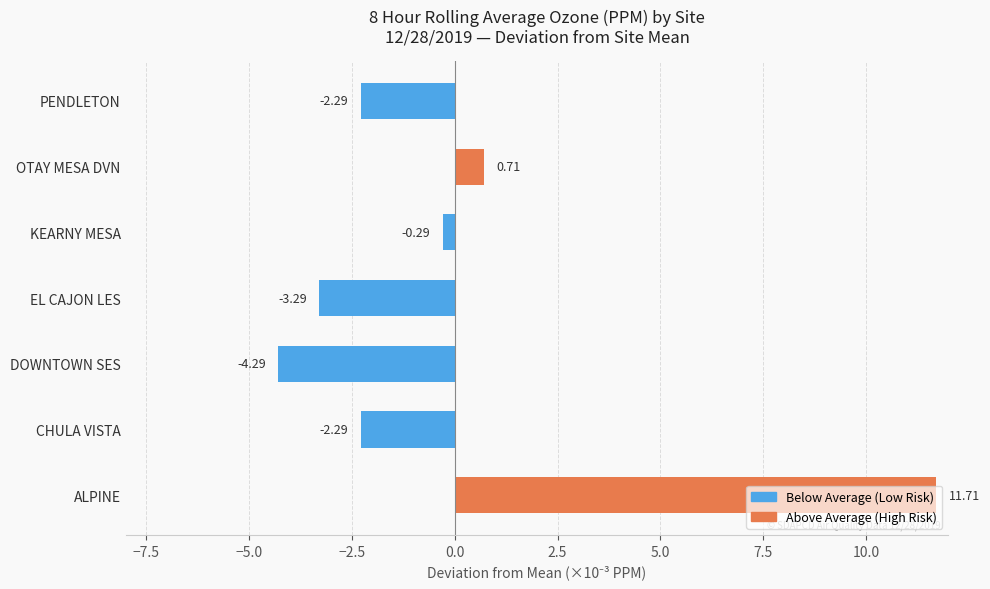

How many negative values are there?

5